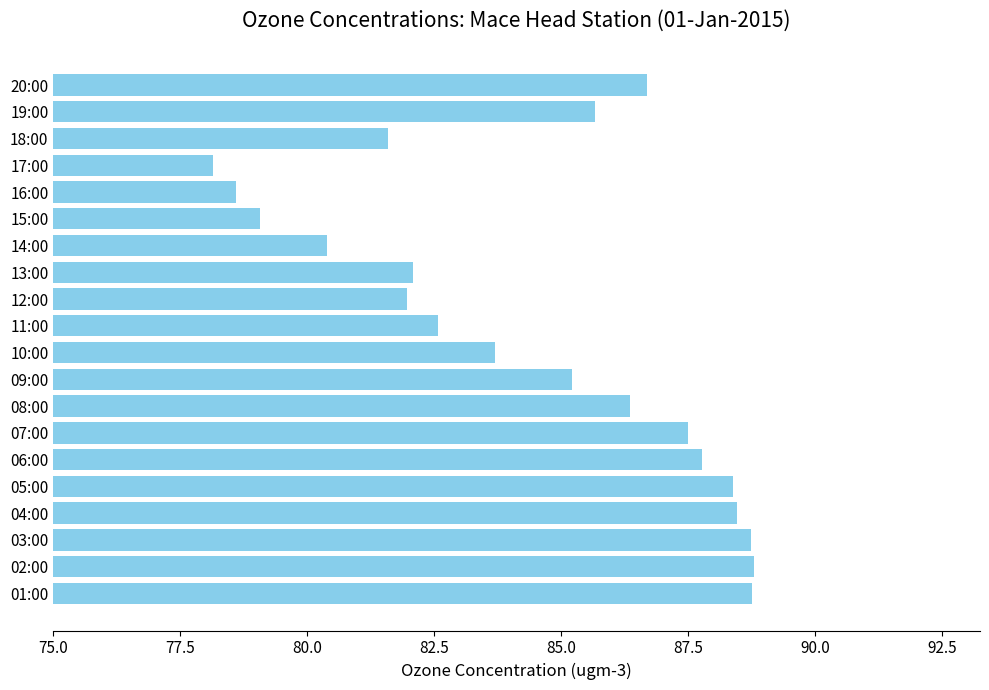

What is the average value?

84.5